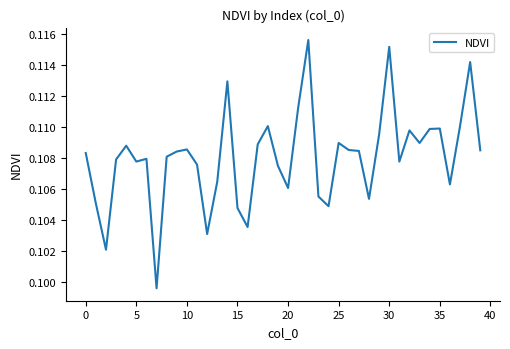

What is the smallest value displayed?

0.1